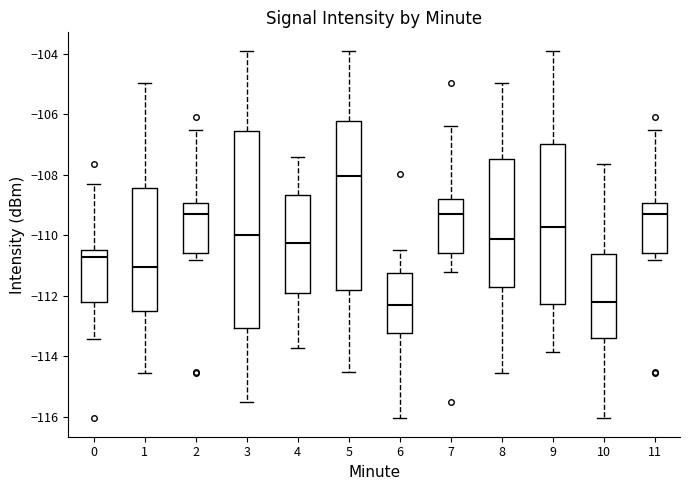

Which box is the tallest, from its lower edge to its upper edge?

3